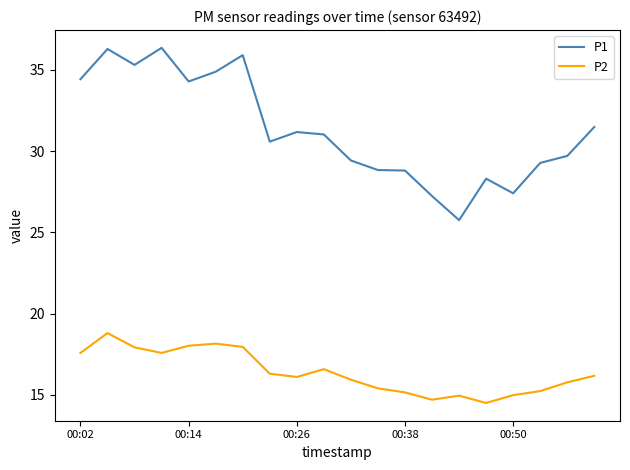

Rank the series by their maximum value, from lowest to highest.

P2, P1